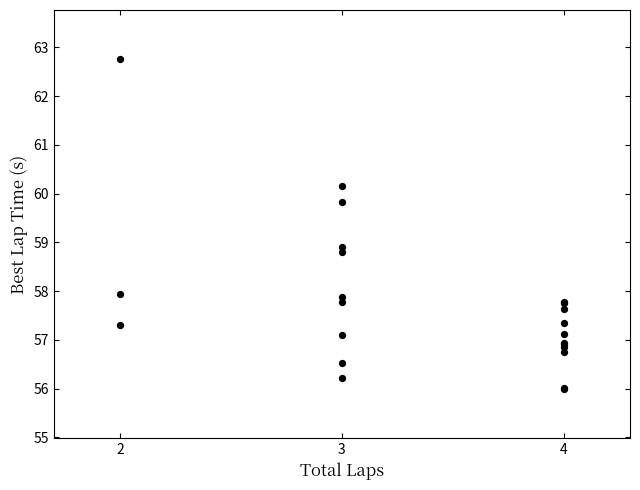

What Y value in the scatter plot is closest to 59?

58.9